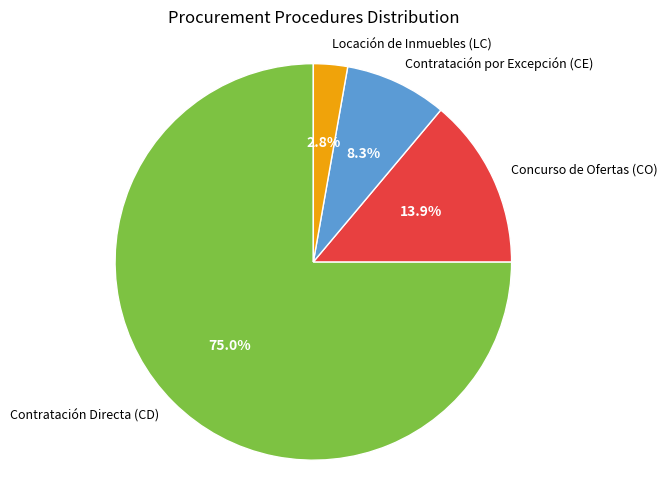

To the nearest percent, what portion does Contratación por Excepción (CE) represent?

8%